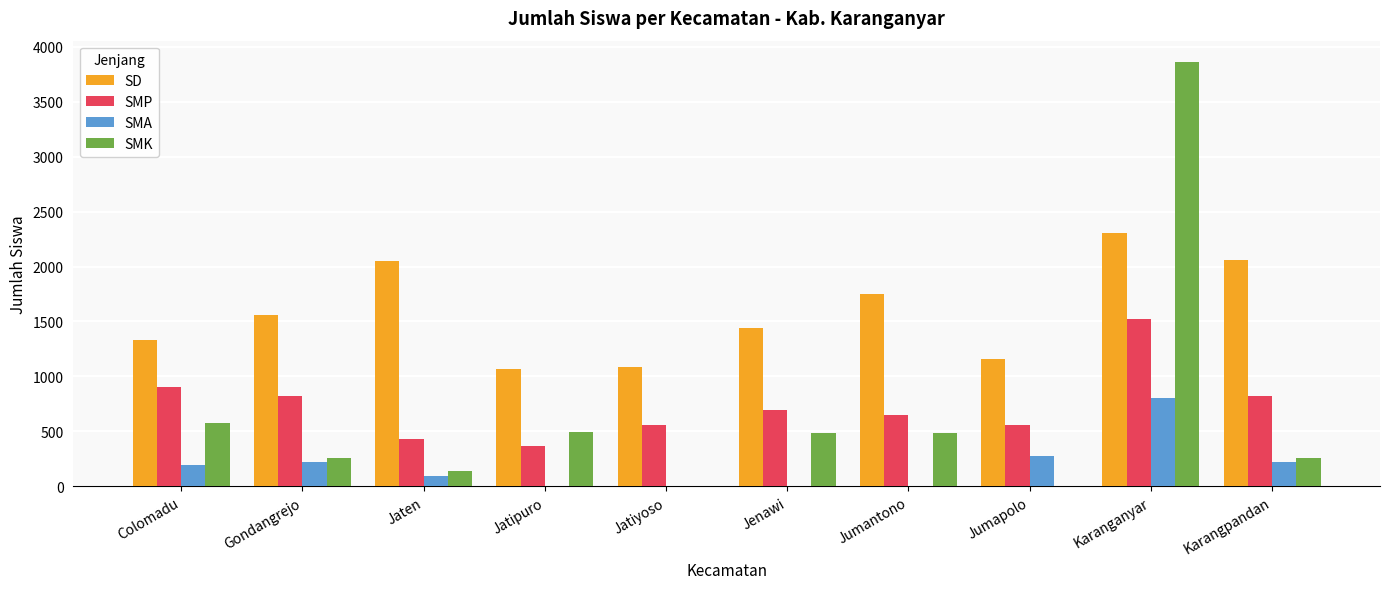

Is the value of SD at Jatipuro greater than the value of SMA at Karanganyar?

Yes